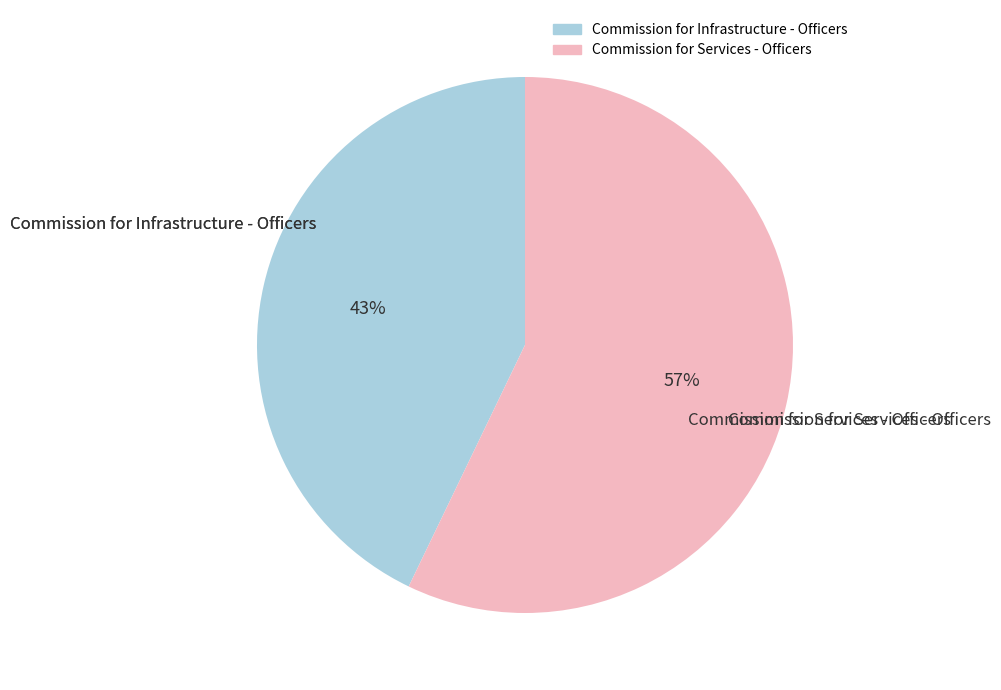

Rank the categories by value from lowest to highest.

Commission for Infrastructure - Officers, Commission for Services - Officers